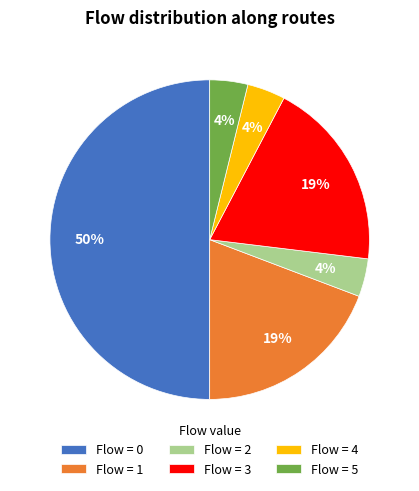

Does Flow = 5 represent more than half of the total?

No